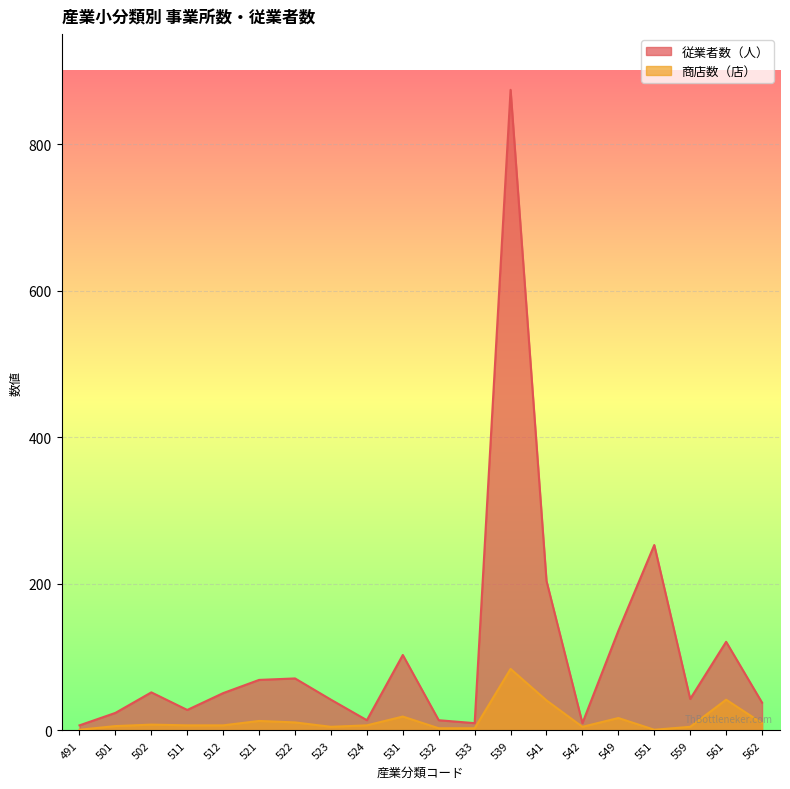

Which series changed the most between 532 and 542?

従業者数（人）